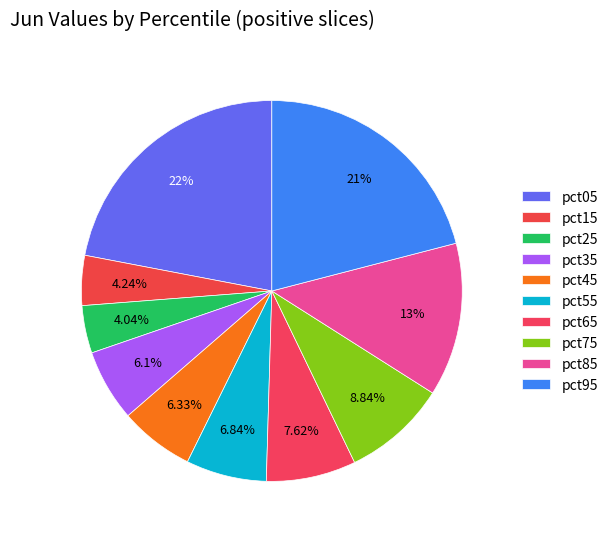

How much of the chart is everything except pct75?

91.2%